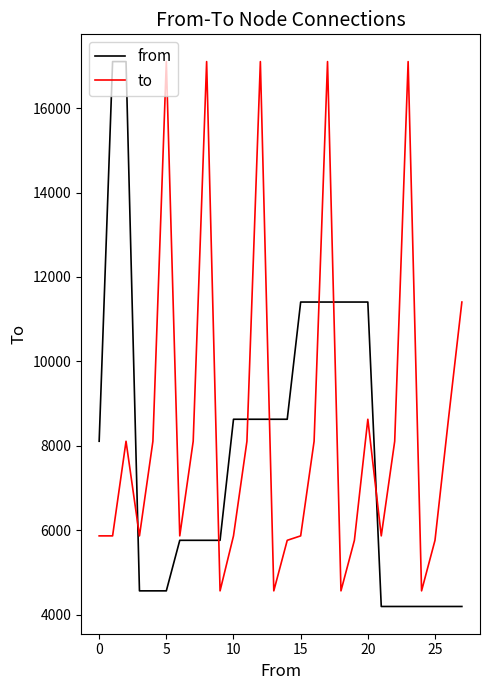

What is the lowest value of the to series?

4566